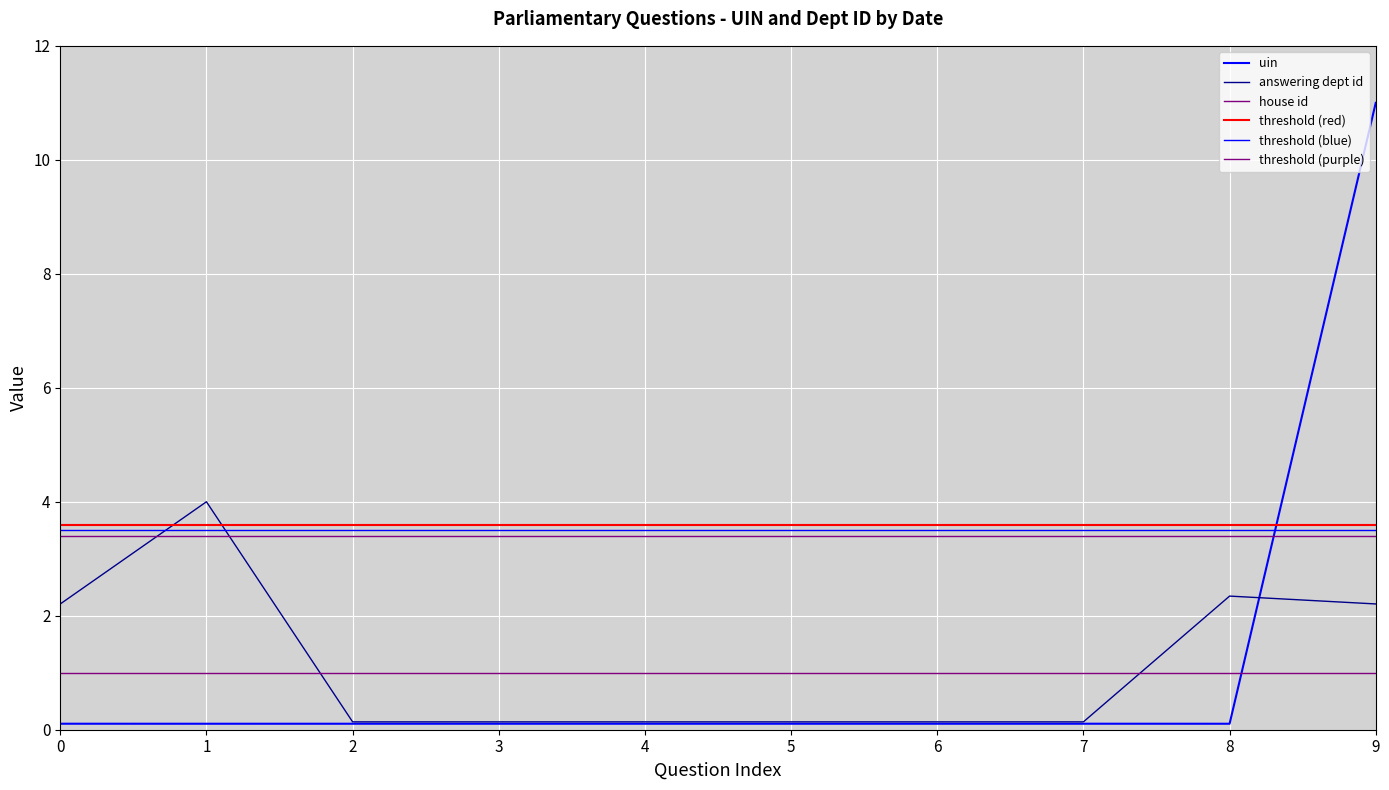

What is the approximate value of uin at 2019-11-01?

0.1